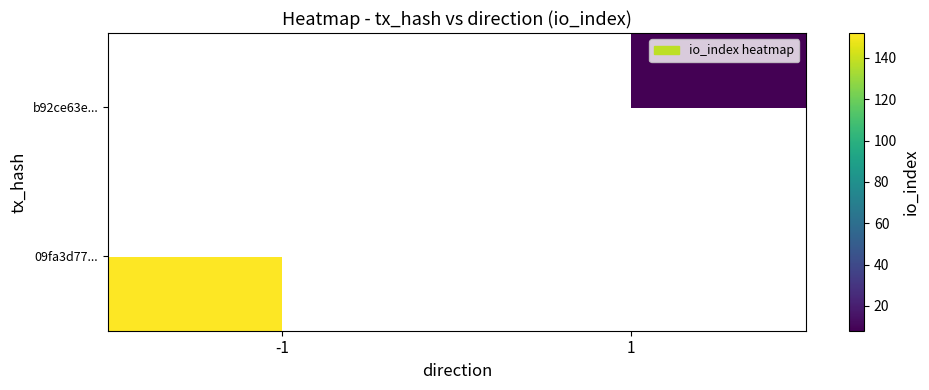

Is the value of 09fa3d77... at 1 greater than the value of b92ce63e... at 1?

No